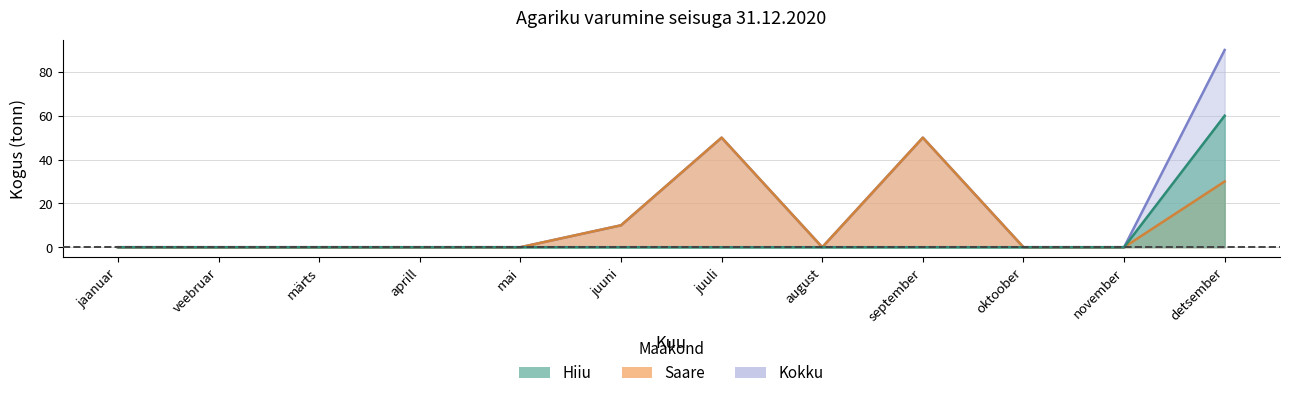

How many data points does each series have?

12